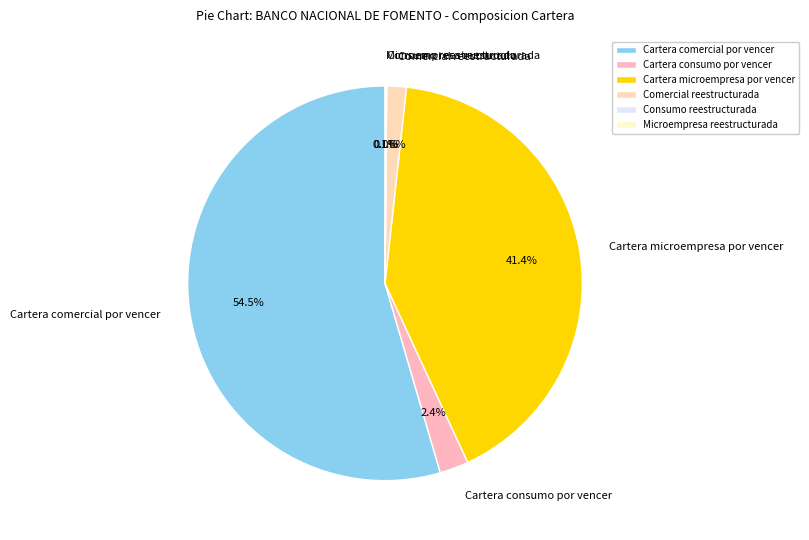

Between Cartera consumo por vencer and Cartera microempresa por vencer, which is larger?

Cartera microempresa por vencer